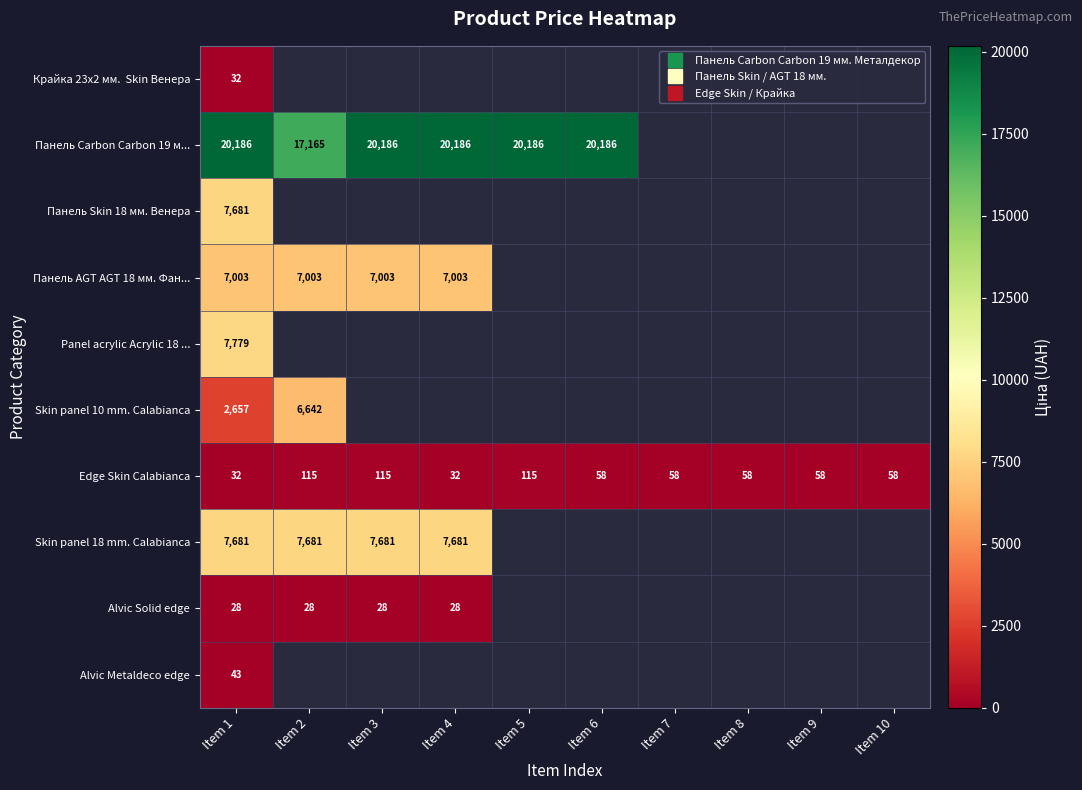

Is the value of Skin panel 10 mm. Calabianca at Item 5 greater than the value of Edge Skin Calabianca at Item 7?

No